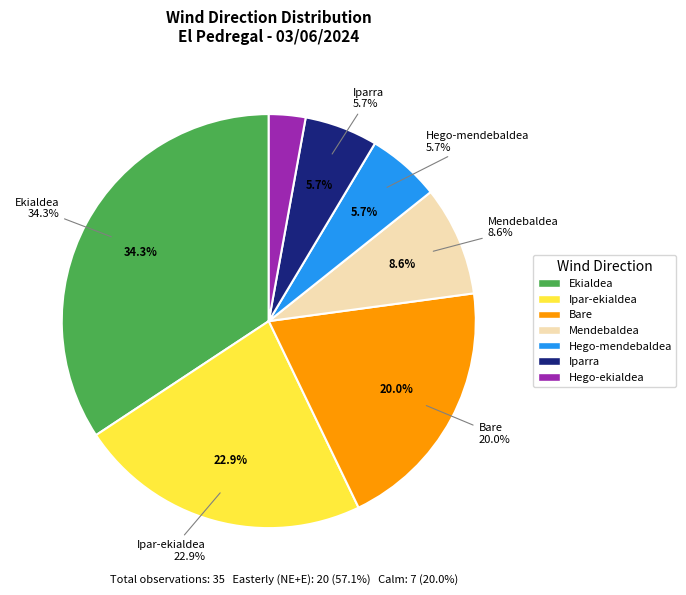

To the nearest percent, what is the difference between the Ekialdea and Bare slice percentages?

14%